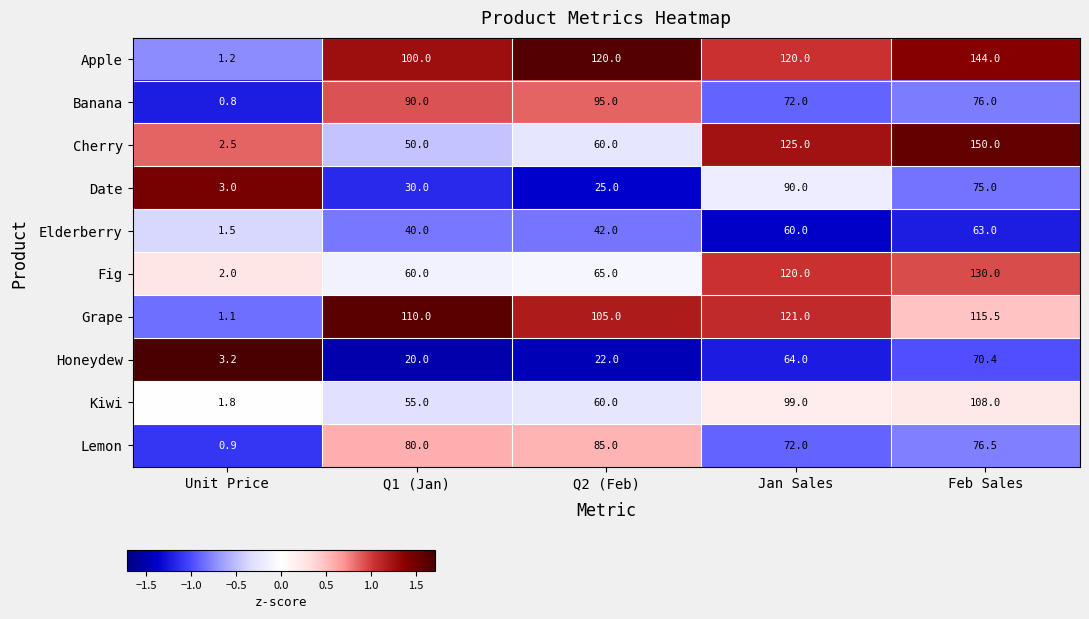

The value of Date at Jan Sales is 90.0. True or false?

True